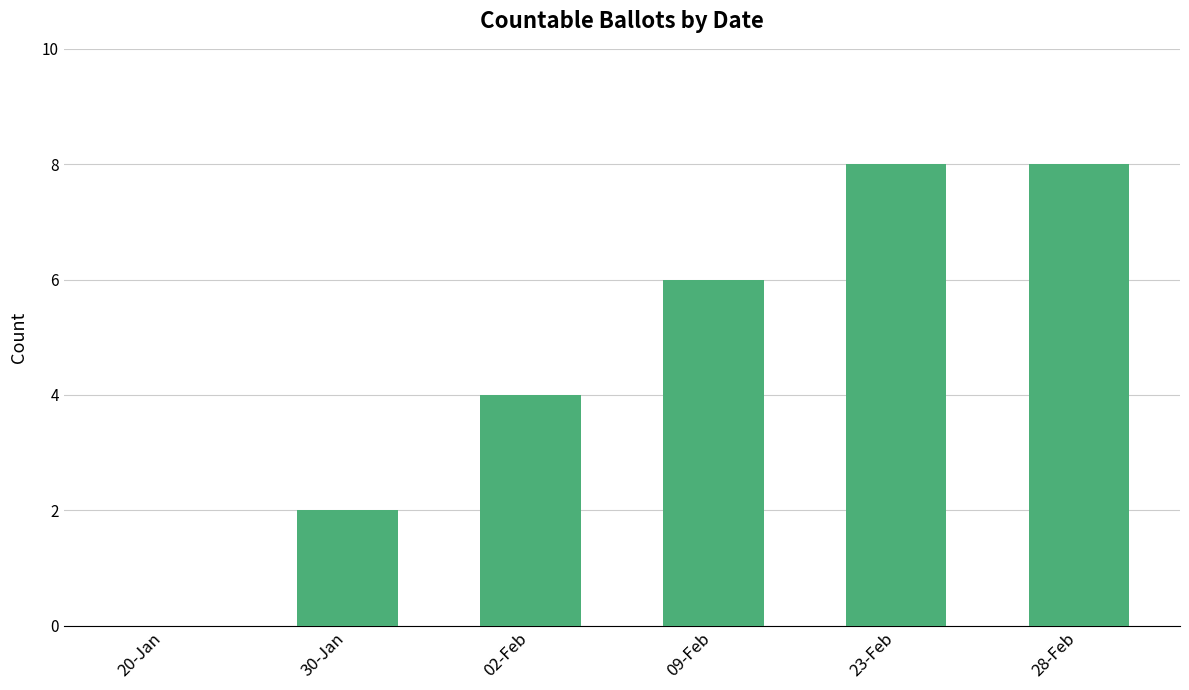

What is the maximum value shown in the chart?

8